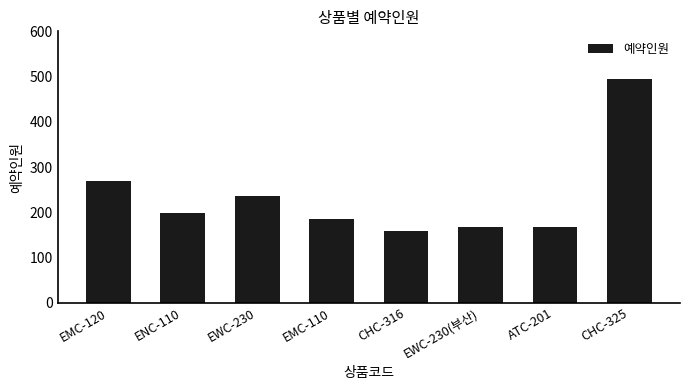

Approximately how many times larger is the value at EWC-230 compared to EWC-230(부산)?

1.4